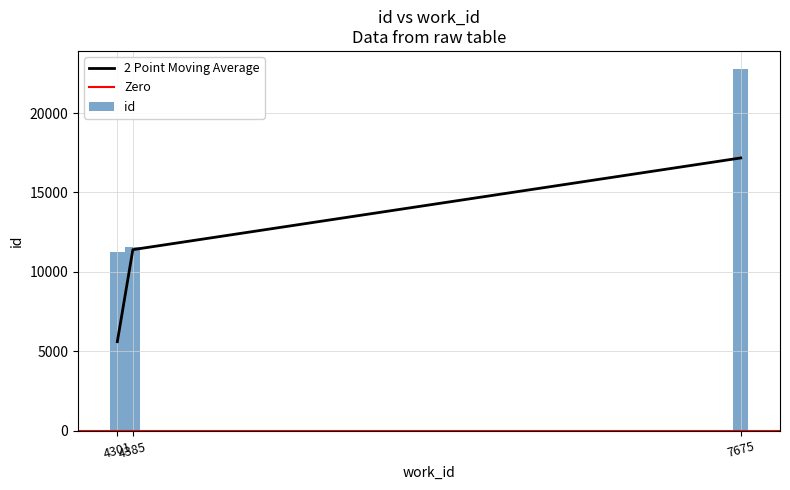

List the labels in order of value, smallest first.

4301, 4385, 7675